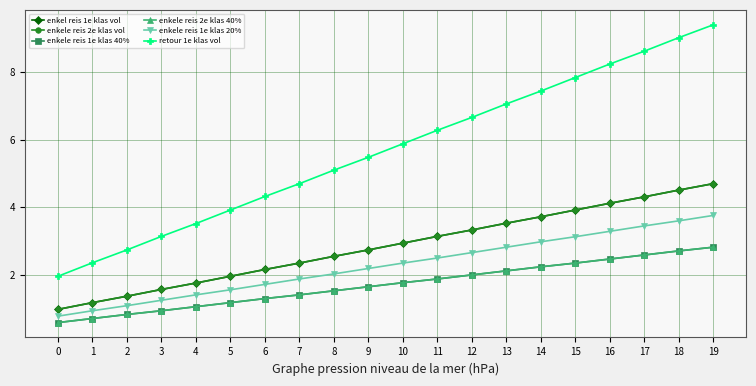

True or false: enkele reis 1e klas 40% has more than 1 points higher than both neighbors.

False